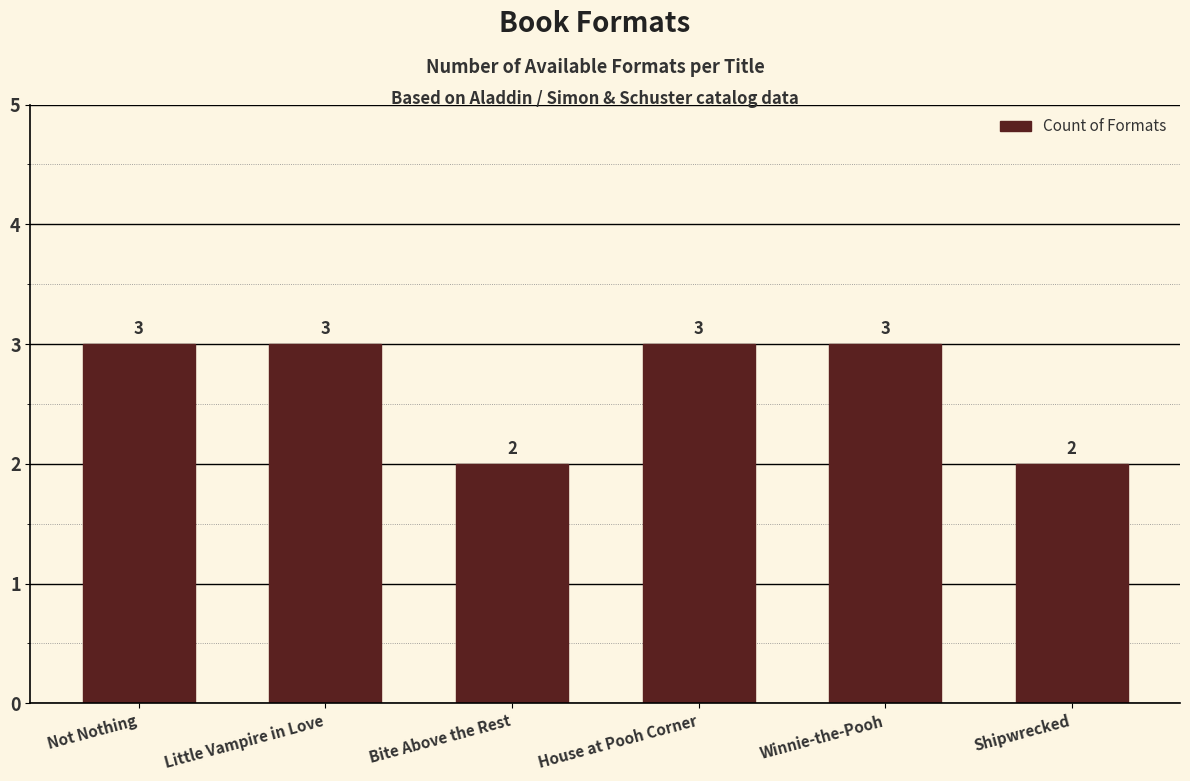

How many values are between 2 and 3?

6